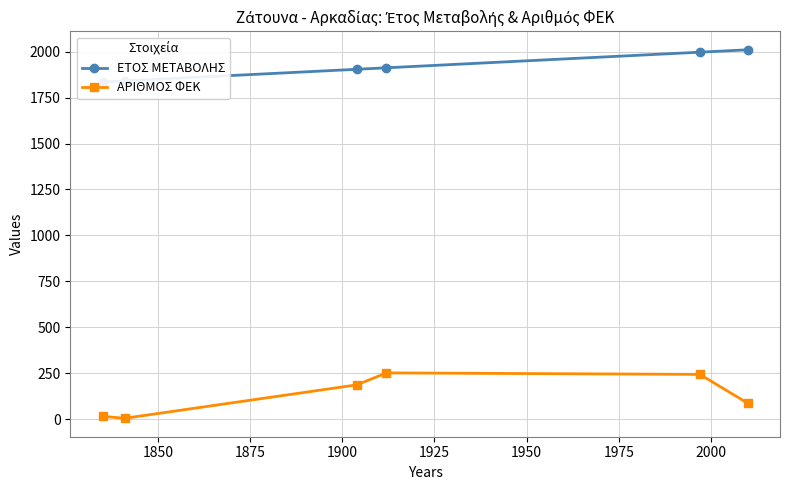

Rank the series by their average value, from highest to lowest.

ΕΤΟΣ ΜΕΤΑΒΟΛΗΣ, ΑΡΙΘΜΟΣ ΦΕΚ